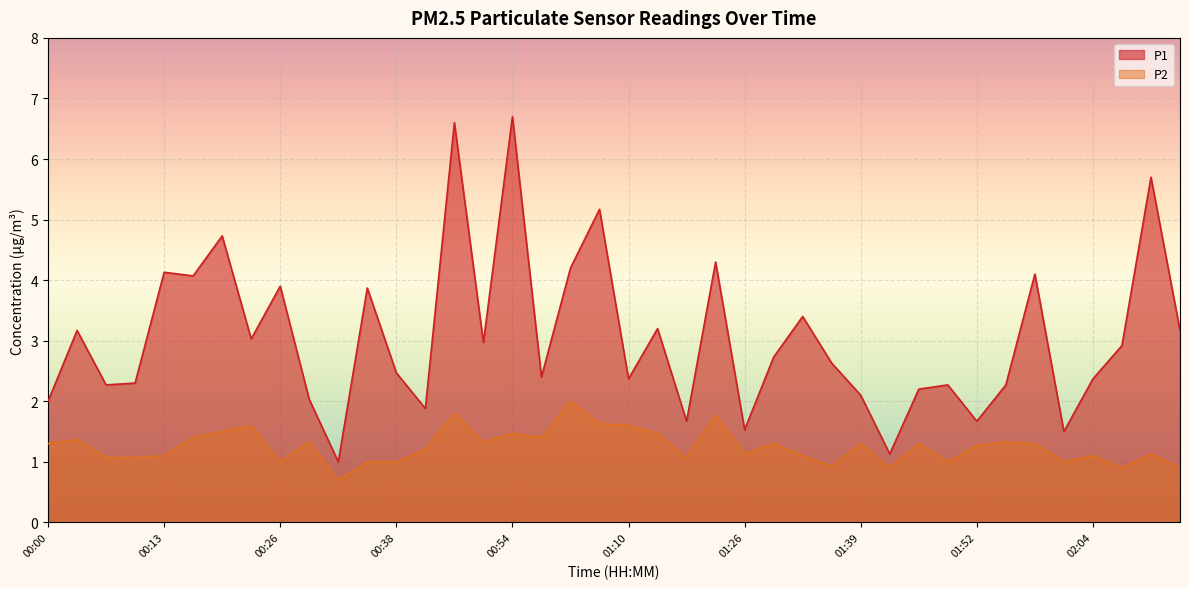

At which category does the chart reach its minimum across all series?

00:32